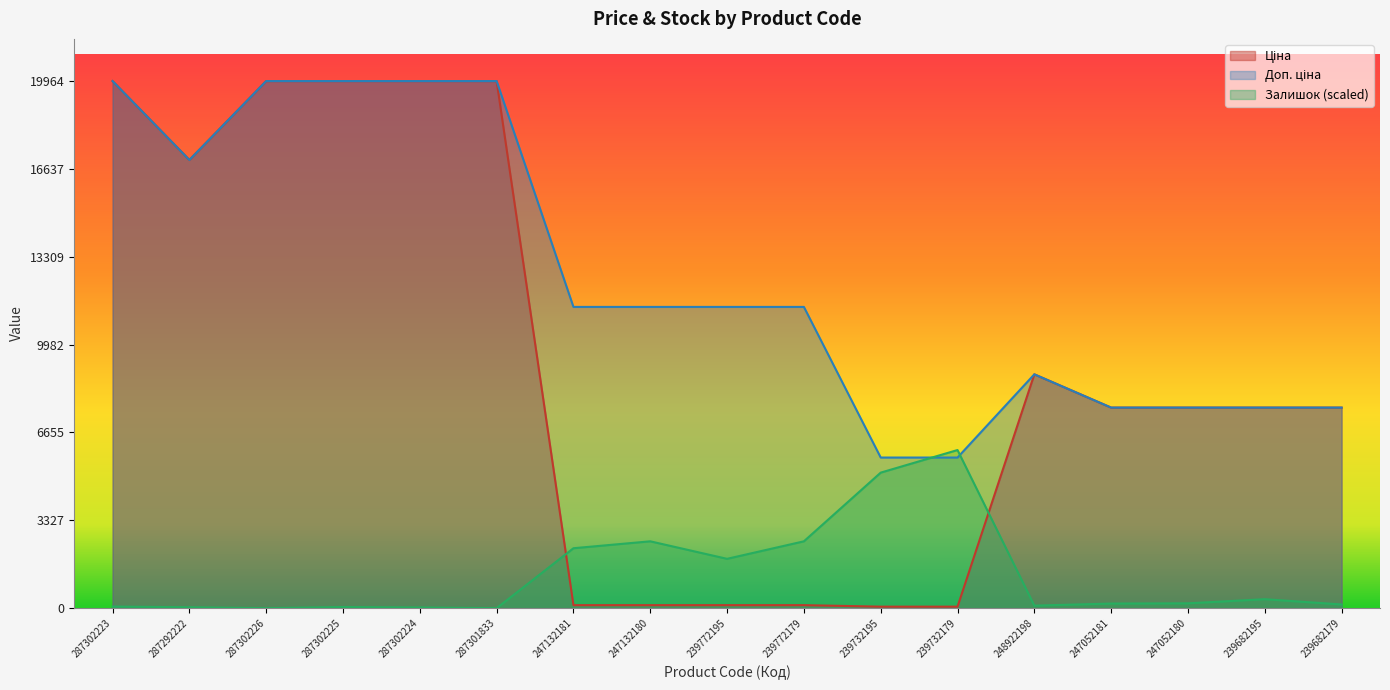

What is the difference between the highest and lowest values at 239682179?

7456.8